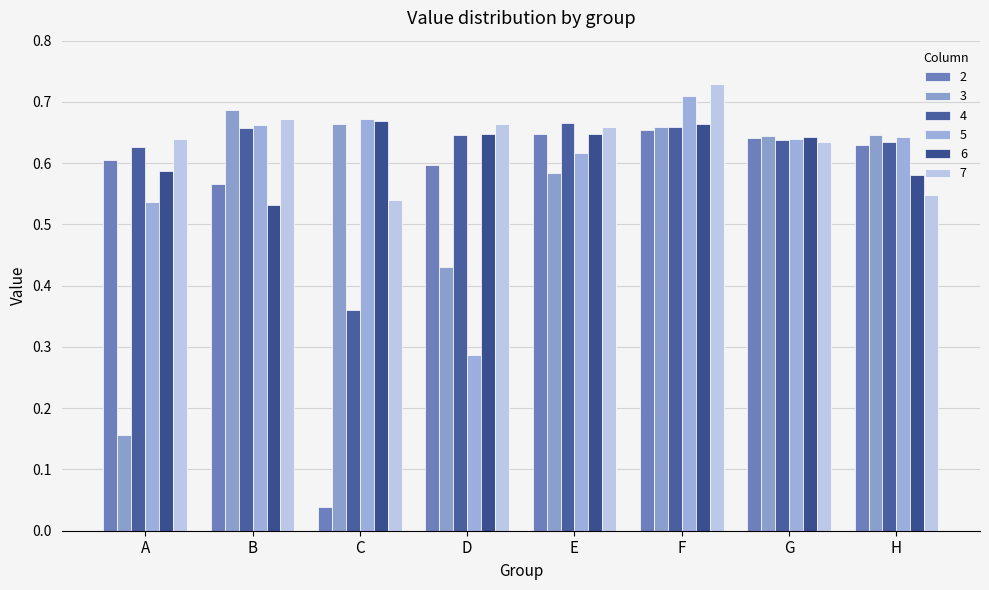

Rank the categories by 3 value from highest to lowest.

B, C, F, H, G, E, D, A